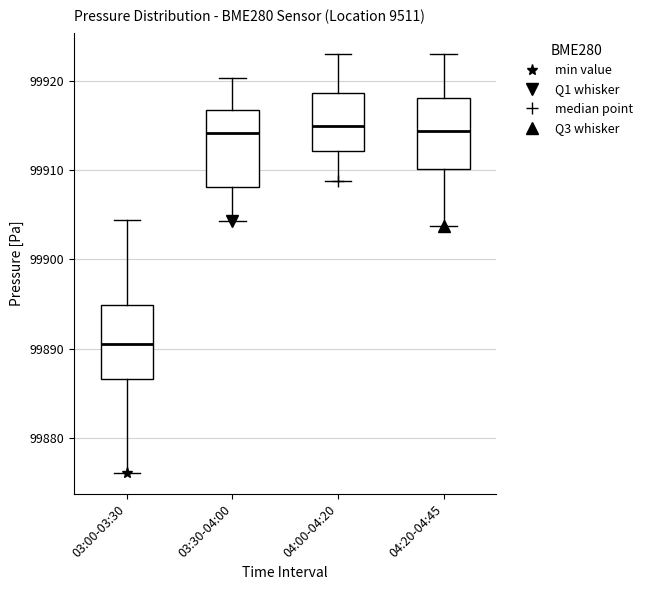

Reading left to right, transcribe this box plot: for each box, give where its median line is, the range the box spans, and where its two whiskers end, as read against the y-axis. The values are not printed on the chart, so give them approximately, as read against the axis.

03:00-03:30: median 99891, box 99887 to 99895, whiskers 99876 to 99904
03:30-04:00: median 99914, box 99908 to 99917, whiskers 99904 to 99920
04:00-04:20: median 99915, box 99912 to 99919, whiskers 99909 to 99923
04:20-04:45: median 99914, box 99910 to 99918, whiskers 99904 to 99923